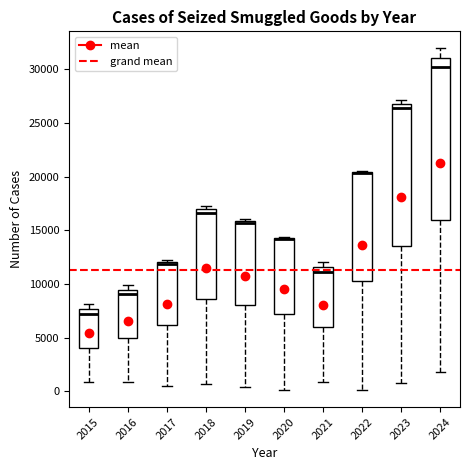

Reading left to right, transcribe this box plot: for each box, give where its median line is, the range the box spans, and where its two whiskers end, as read against the y-axis. The values are not printed on the chart, so give them approximately, as read against the axis.

2015: median 7000, box 4000 to 7500, whiskers 1000 to 8000
2016: median 9000, box 5000 to 9500, whiskers 1000 to 10000
2017: median 12000 (just below the box's upper edge), box 6000 to 12000, whiskers 500 to 12000 (just above the box's upper edge)
2018: median 16500, box 8500 to 17000, whiskers 500 to 17500
2019: median 15500, box 8000 to 16000, whiskers 500 to 16000 (just above the box's upper edge)
2020: median 14000 (drawn on the box's upper edge), box 7000 to 14500, whiskers 0 to 14500
2021: median 11000, box 6000 to 11500, whiskers 1000 to 12000
2022: median 20500 (drawn on the box's upper edge), box 10000 to 20500, whiskers 0 to 20500
2023: median 26500, box 13500 to 27000, whiskers 1000 to 27000 (just above the box's upper edge)
2024: median 30000, box 16000 to 31000, whiskers 2000 to 32000